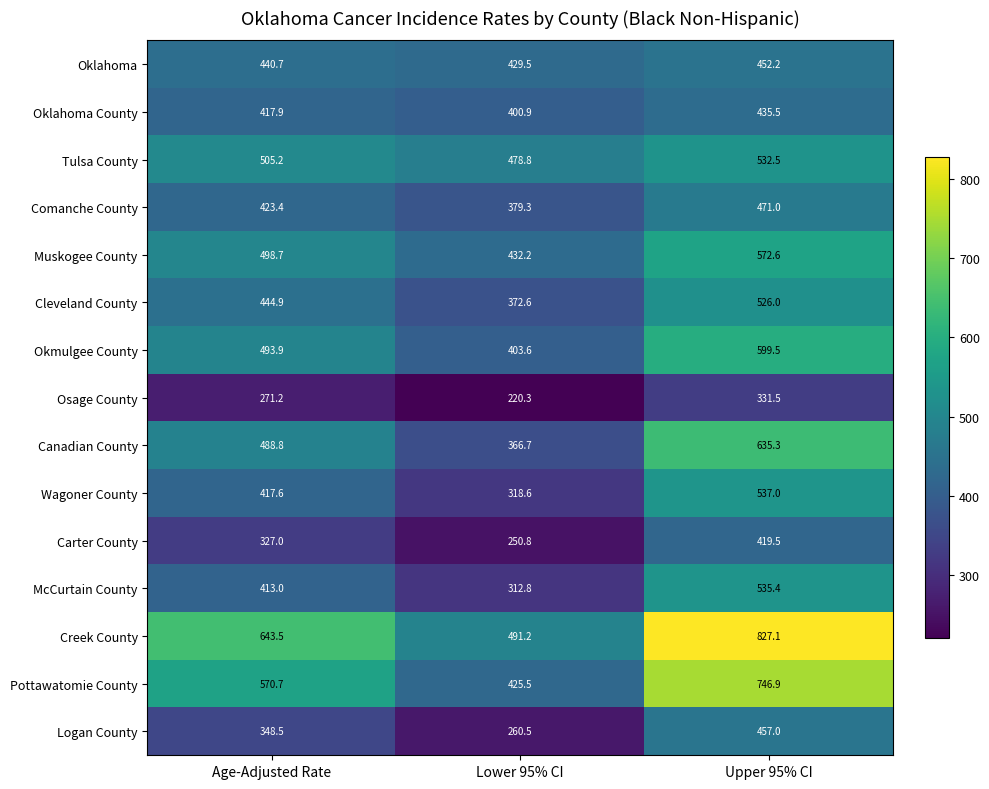

Between Lower 95% CI and Upper 95% CI, which series saw the biggest shift?

Creek County